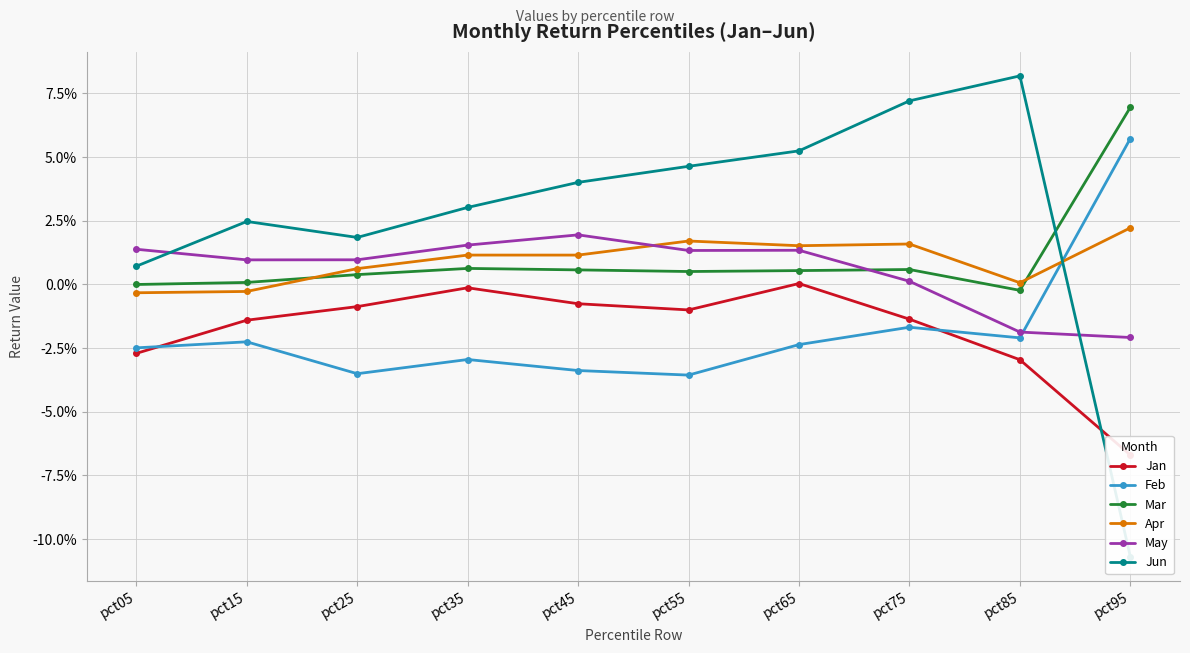

Reading left to right, list all the values displayed in this chart.

Jan: pct05=-0.0	pct15=-0.0	pct25=-0.0	pct35=-0.0	pct45=-0.0	pct55=-0.0	pct65=0.0	pct75=-0.0	pct85=-0.0	pct95=-0.1
Feb: pct05=-0.0	pct15=-0.0	pct25=-0.0	pct35=-0.0	pct45=-0.0	pct55=-0.0	pct65=-0.0	pct75=-0.0	pct85=-0.0	pct95=0.1
Mar: pct05=-0.0	pct15=0.0	pct25=0.0	pct35=0.0	pct45=0.0	pct55=0.0	pct65=0.0	pct75=0.0	pct85=-0.0	pct95=0.1
Apr: pct05=-0.0	pct15=-0.0	pct25=0.0	pct35=0.0	pct45=0.0	pct55=0.0	pct65=0.0	pct75=0.0	pct85=0.0	pct95=0.0
May: pct05=0.0	pct15=0.0	pct25=0.0	pct35=0.0	pct45=0.0	pct55=0.0	pct65=0.0	pct75=0.0	pct85=-0.0	pct95=-0.0
Jun: pct05=0.0	pct15=0.0	pct25=0.0	pct35=0.0	pct45=0.0	pct55=0.0	pct65=0.1	pct75=0.1	pct85=0.1	pct95=-0.1